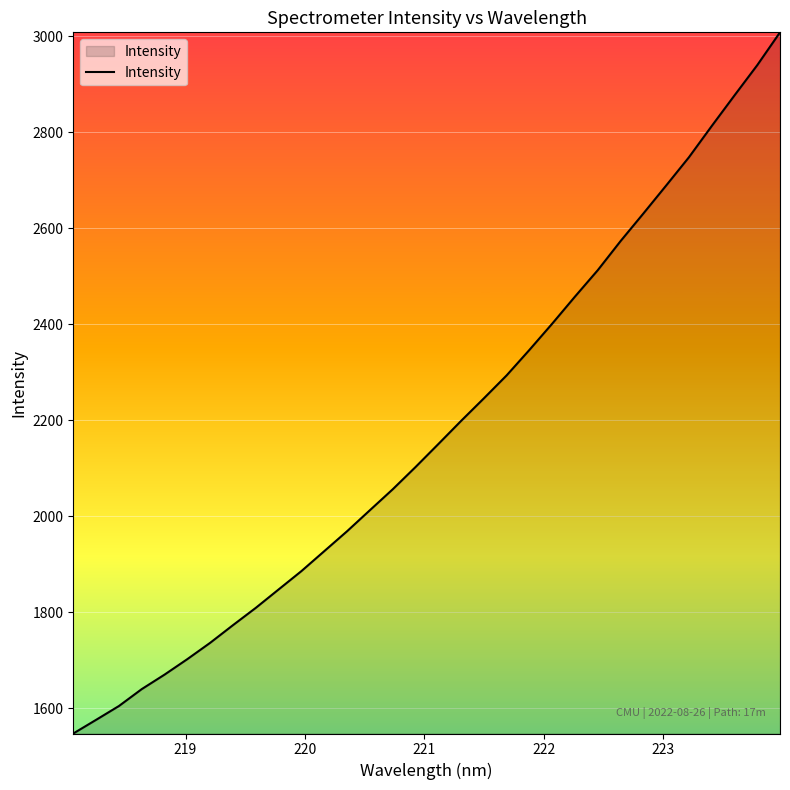

What is the difference between the maximum and minimum values?

1460.7